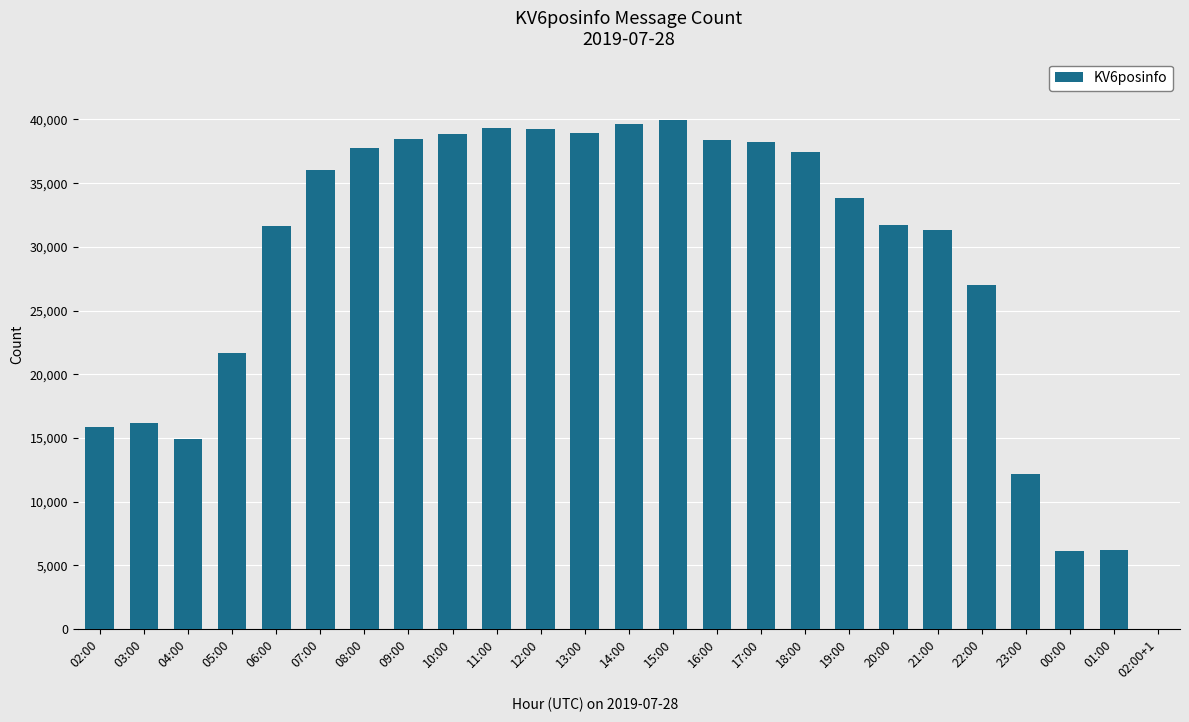

What is the change in value from 04:00 to 22:00?

+12077